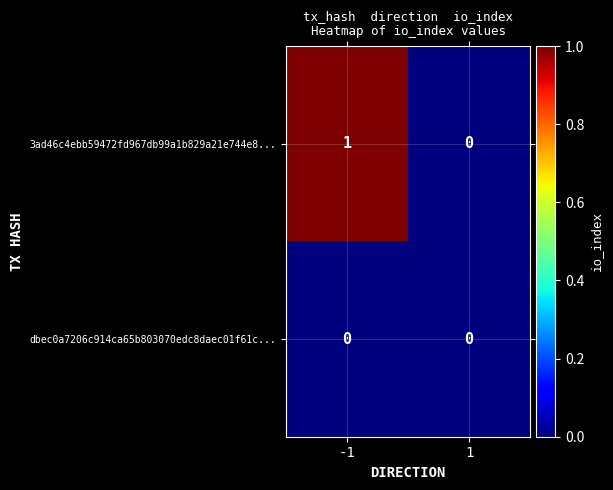

Between -1 and 1, which series saw the biggest shift?

3ad46c4ebb59472fd967db99a1b829a21e744e8...